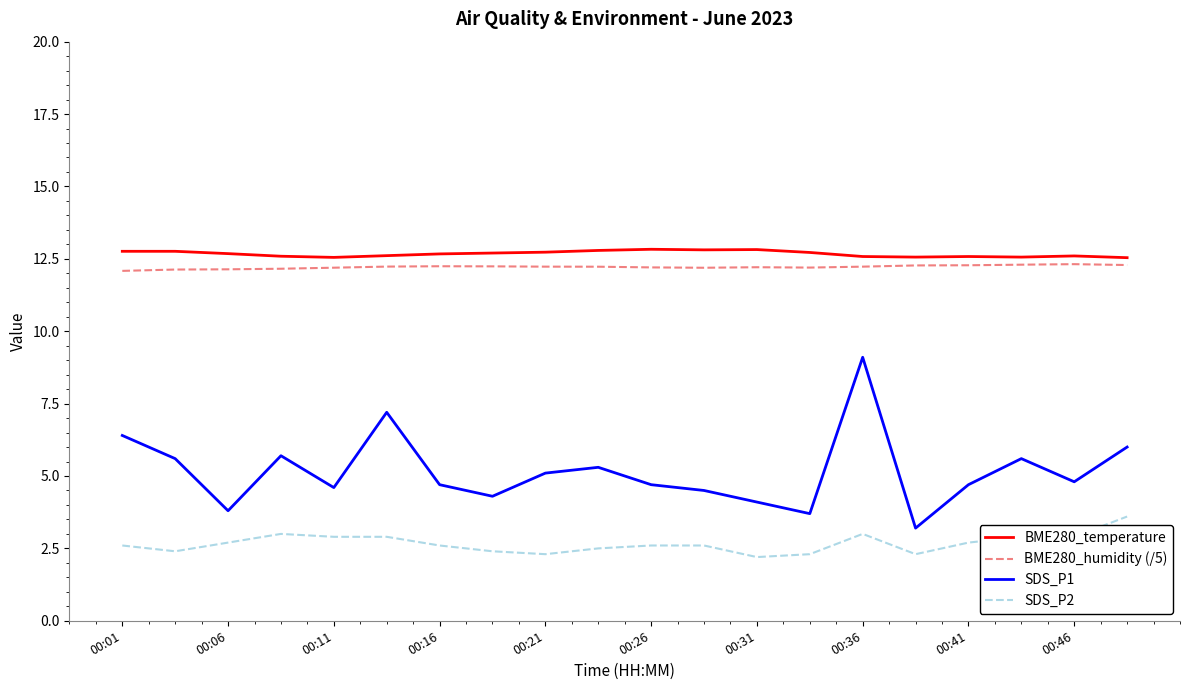

True or false: BME280_humidity (/5) and SDS_P2 cross at least once.

False